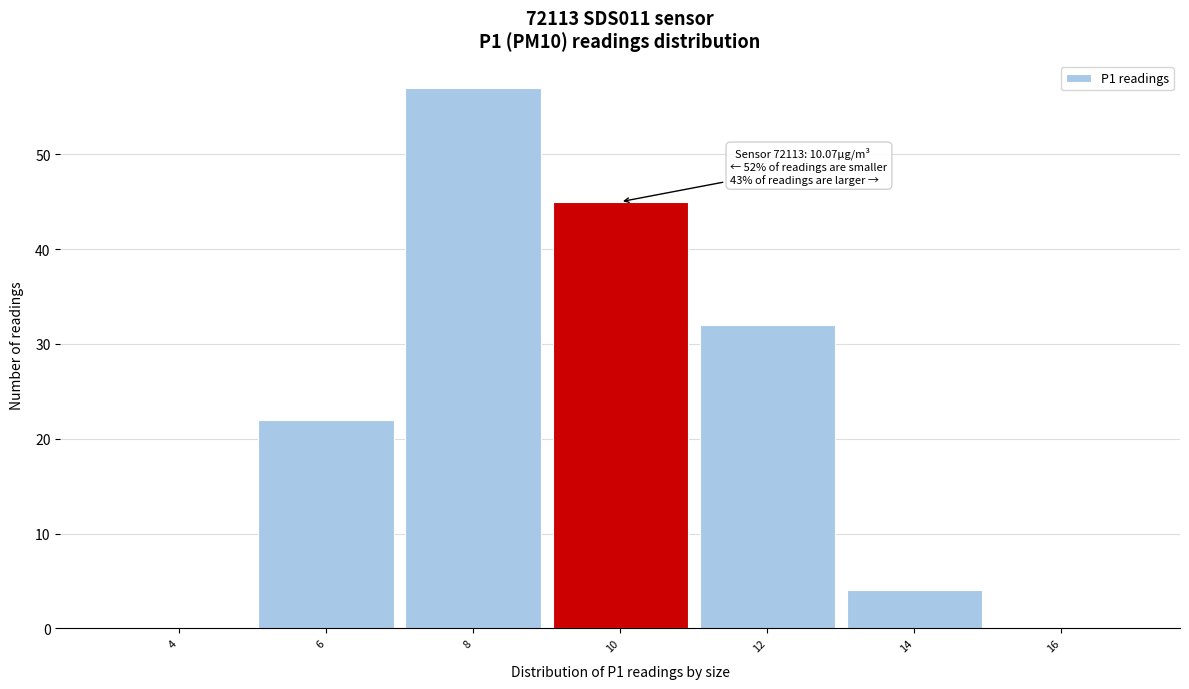

Reading left to right, extract all data points from this chart.

4=0	6=22	8=57	10=45	12=32	14=4	16=0